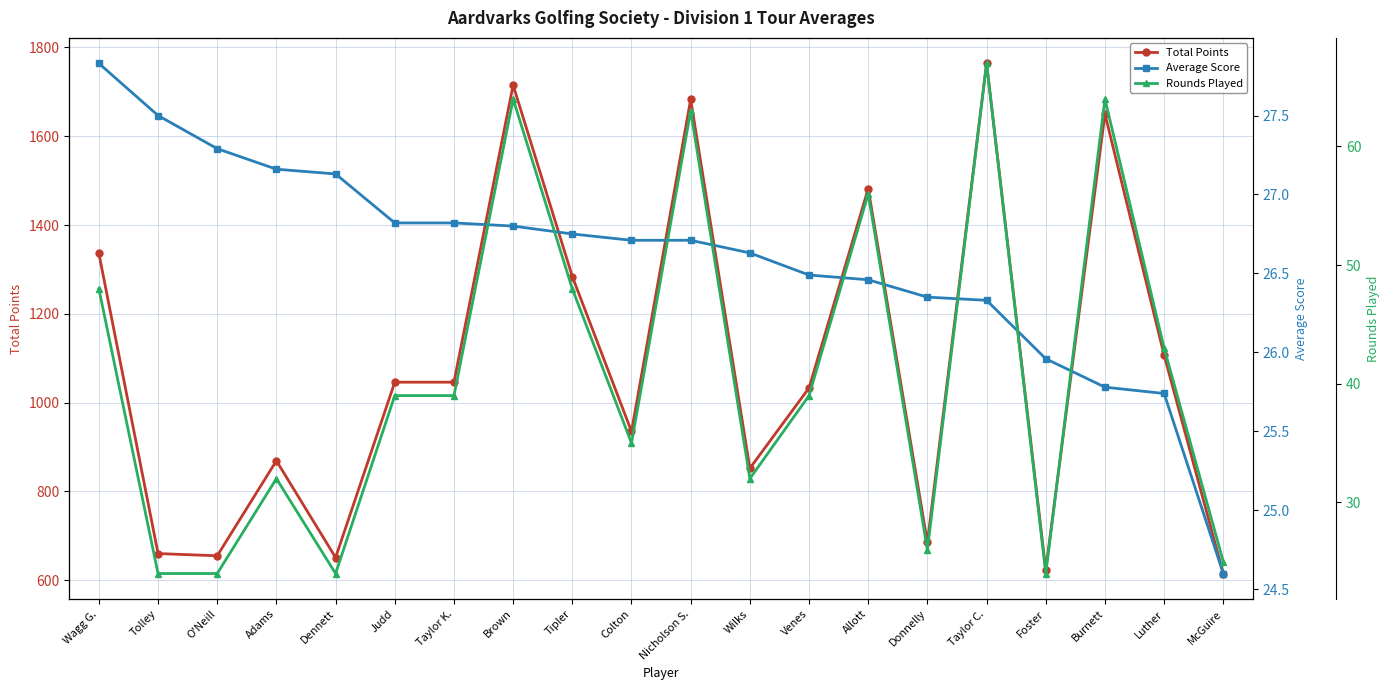

What is the difference between the maximum and minimum values in the Total Points series?

1149